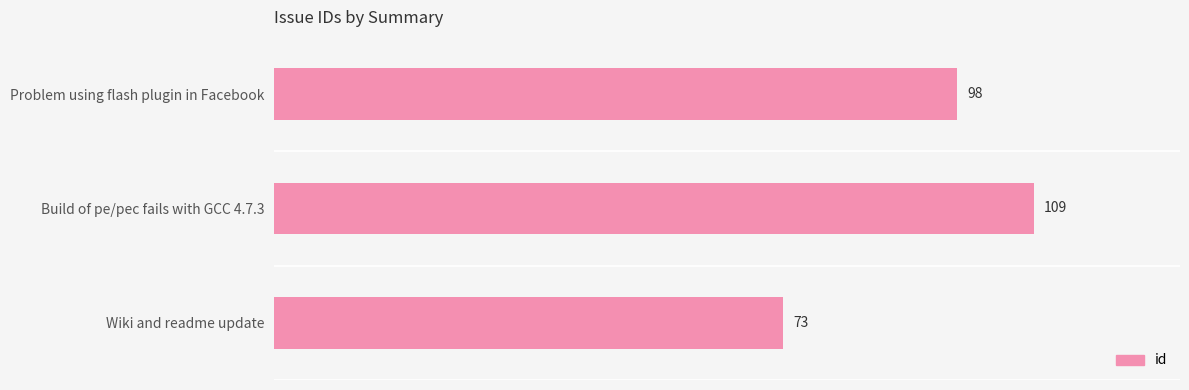

What is the sum of all values?

280